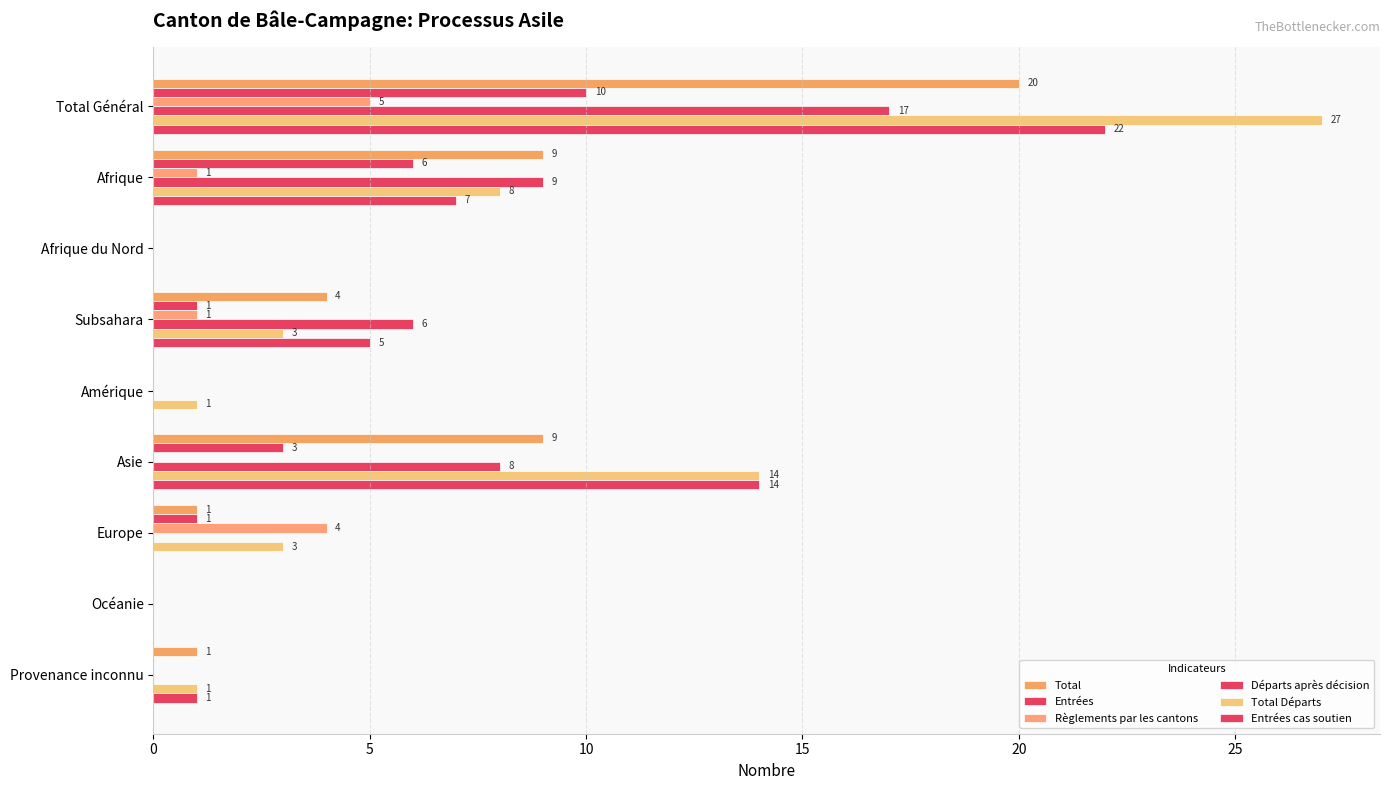

Reading left to right, extract all data points from this chart.

Total: 20	9	0	4	0	9	1	0	1
Entrées: 10	6	0	1	0	3	1	0	0
Règlements par les cantons: 5	1	0	1	0	0	4	0	0
Départs après décision: 17	9	0	6	0	8	0	0	0
Total Départs: 27	8	0	3	1	14	3	0	1
Entrées cas soutien: 22	7	0	5	0	14	0	0	1